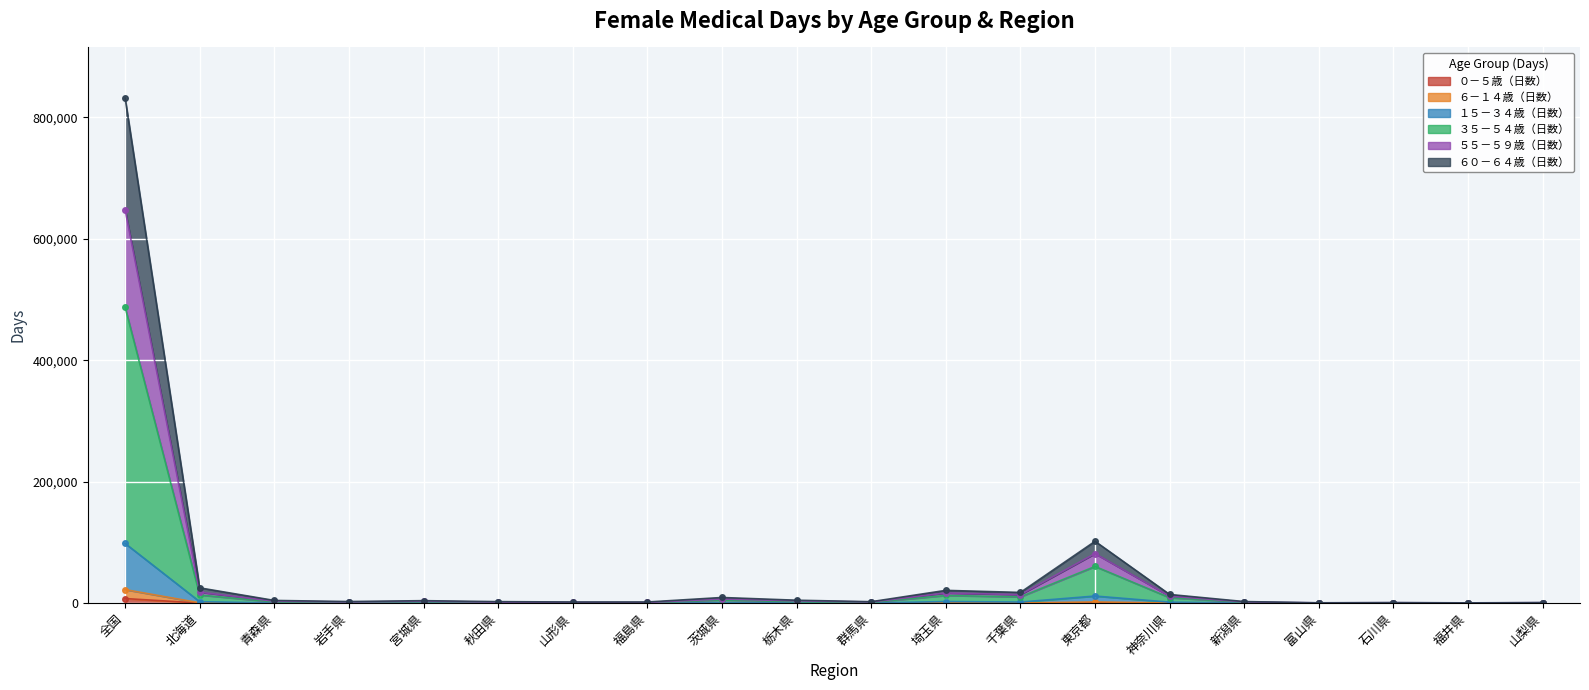

How many lines are shown in the chart?

6